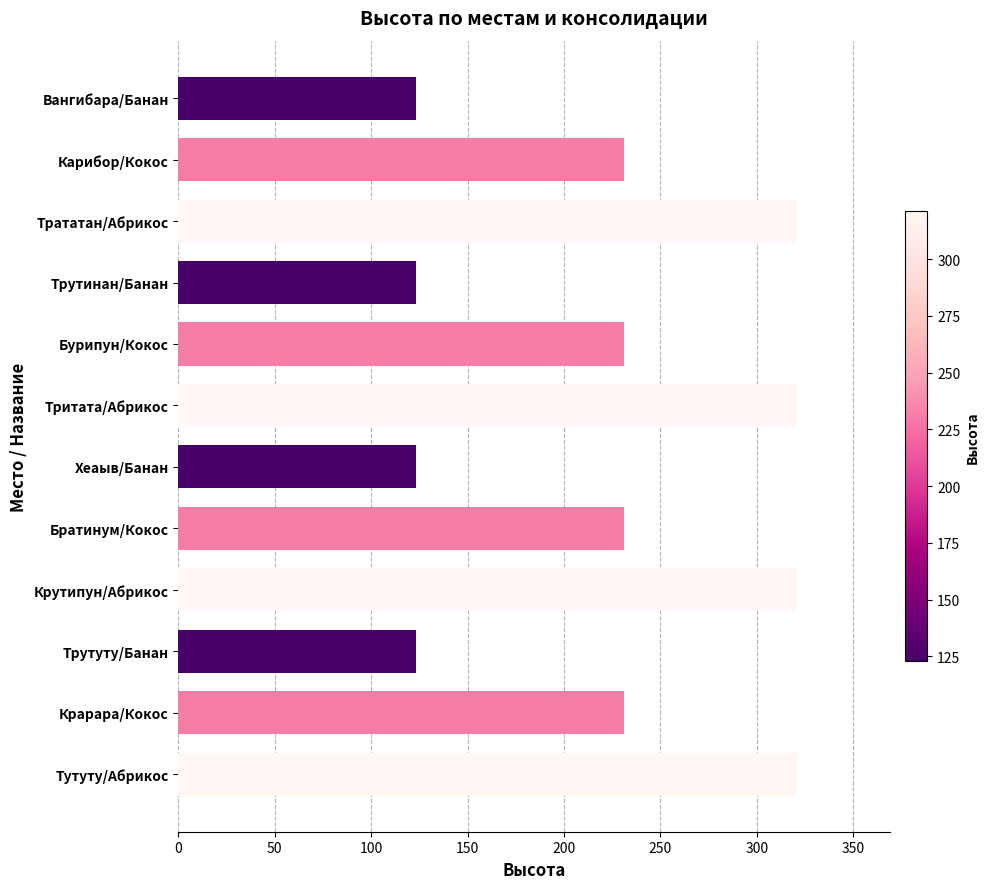

Reading top to bottom, what are all the values shown in this chart?

123	231	321	123	231	321	123	231	321	123	231	321